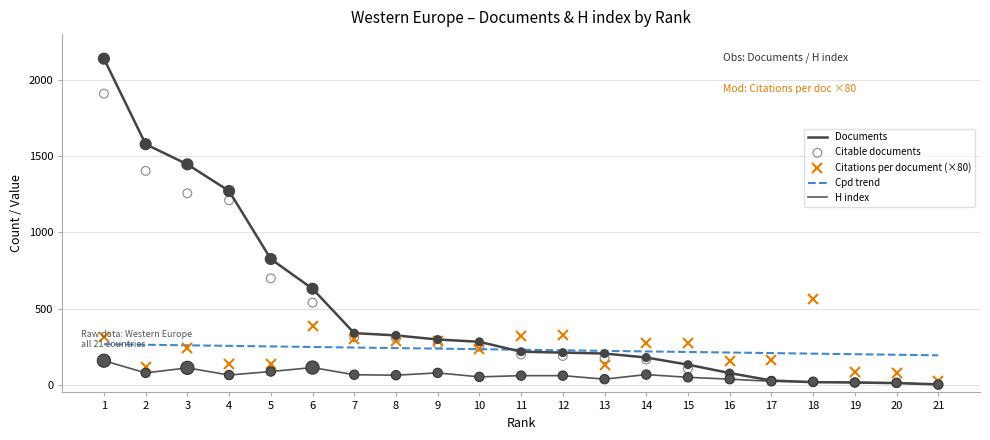

What are all the series names shown in the legend?

Documents, Citations per document (×80), Cpd trend, H index, Citable documents